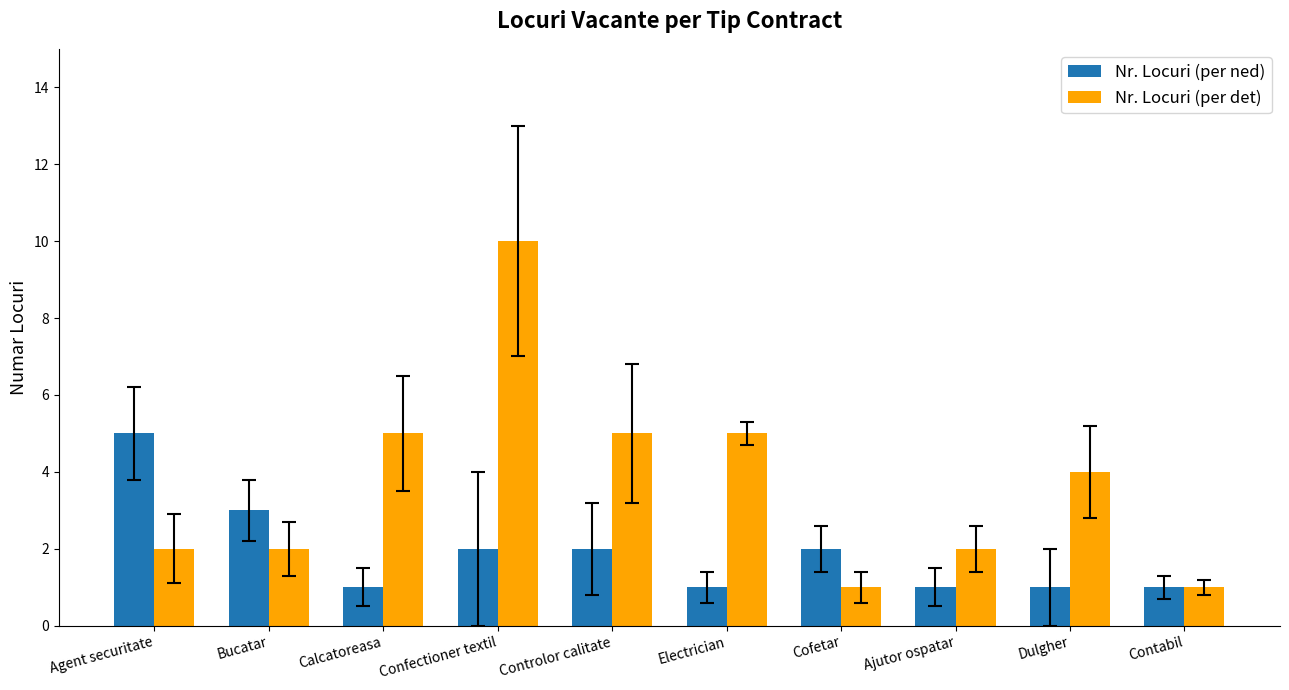

What is the difference between the Nr. Locuri (per det) values at Electrician and Cofetar?

4